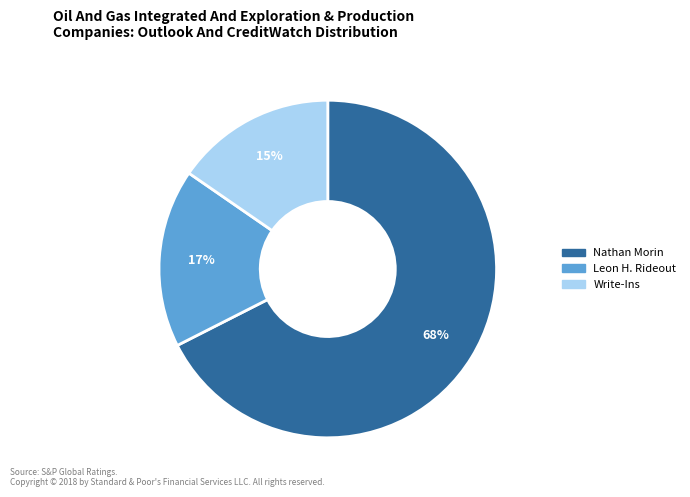

Rank the categories by value from lowest to highest.

Write-Ins, Leon H. Rideout, Nathan Morin